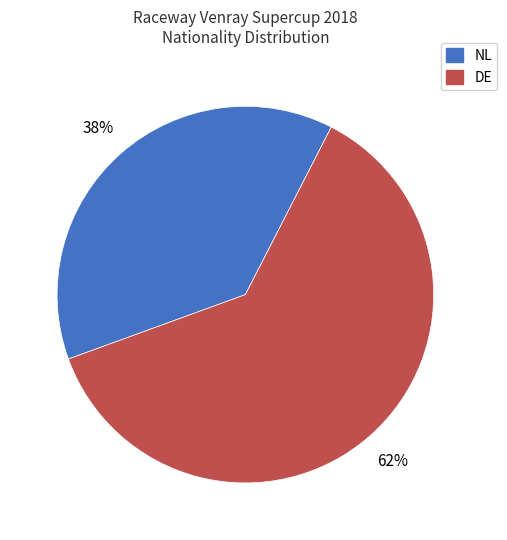

Does any single category account for the majority?

Yes